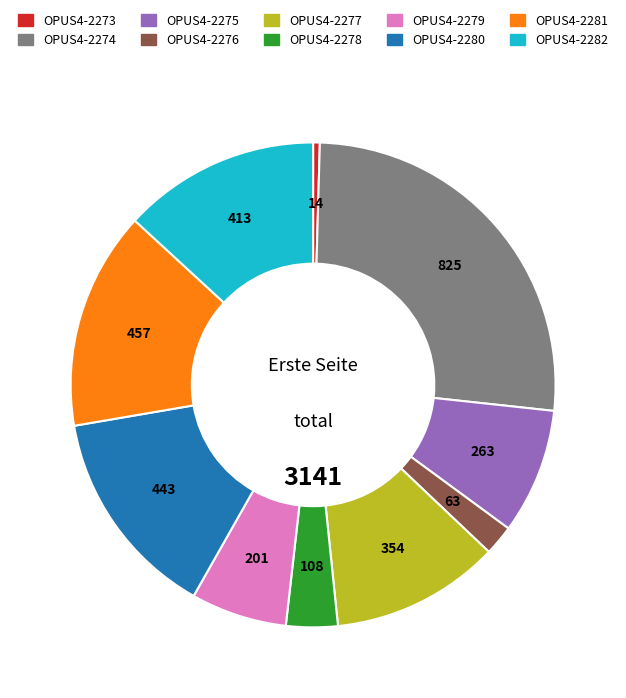

True or false: OPUS4-2275 accounts for 15% of the total.

False